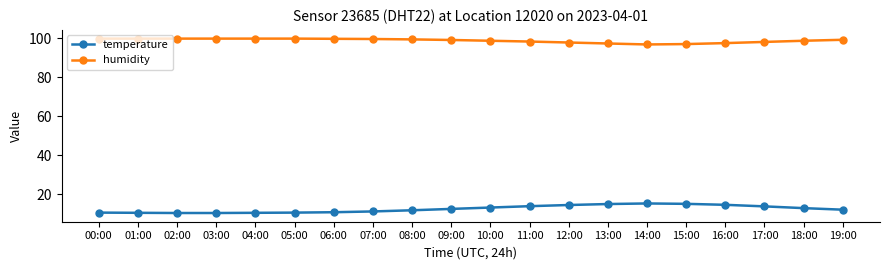

Is it true that temperature equals 15.1 at 15:00?

True